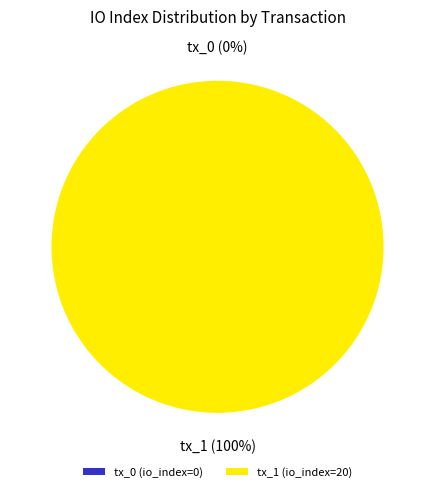

What portion of the pie excludes tx_0 (io_index=0)?

100.0%